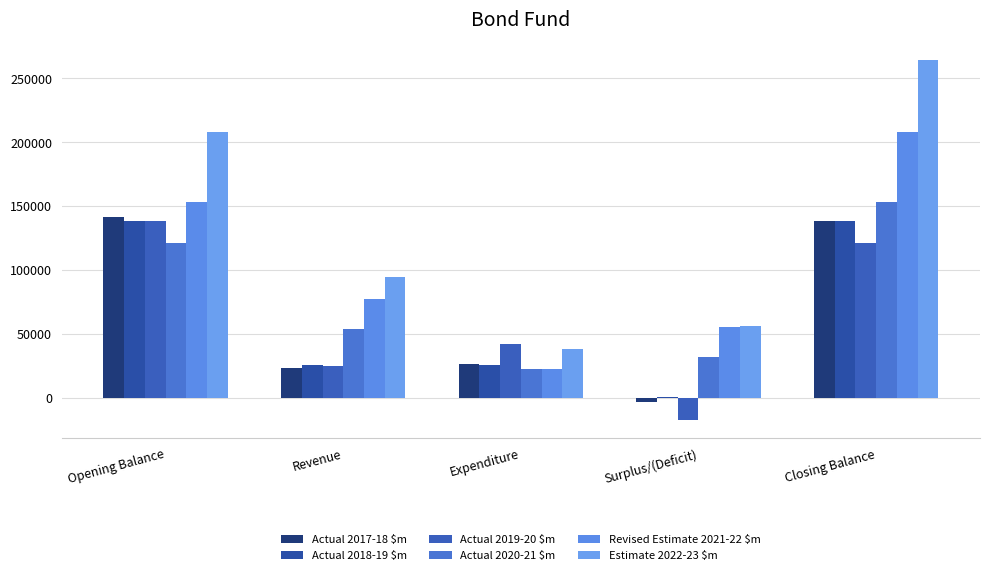

How many groups of bars are there?

5